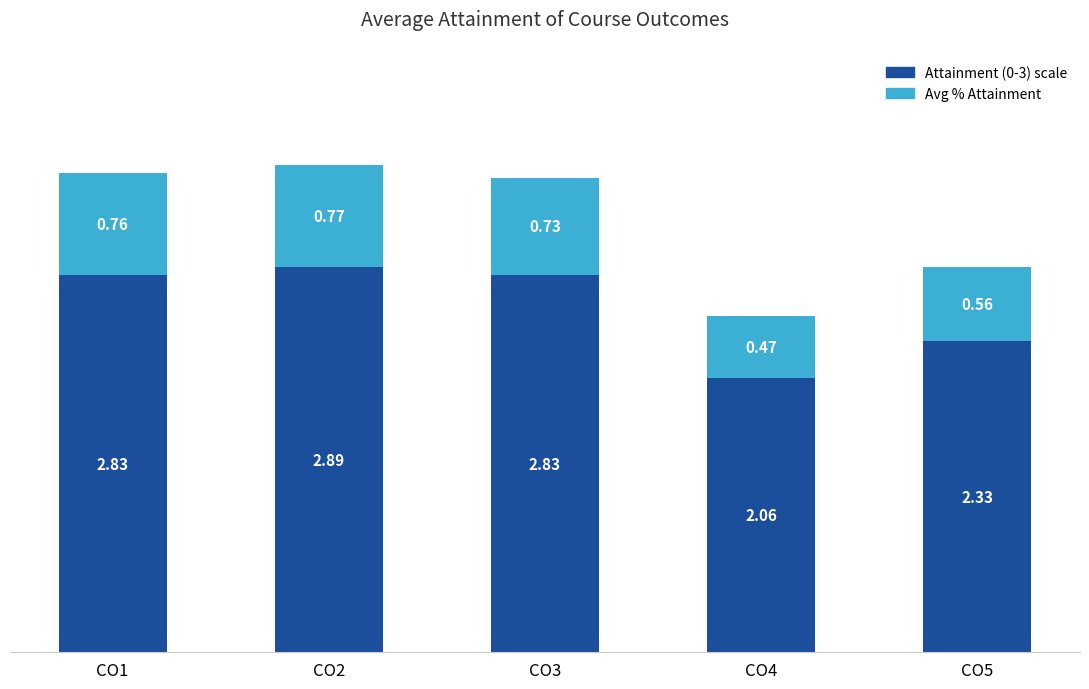

What is the total value across all series at CO5?

2.9